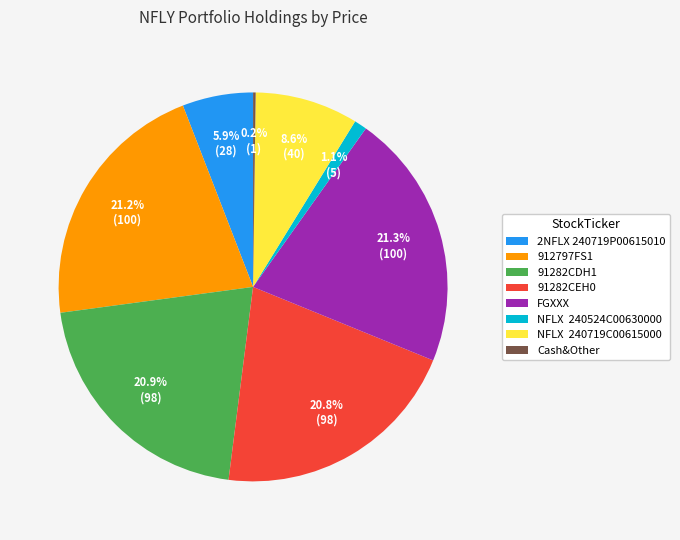

Is there any slice that represents more than half of the pie?

No